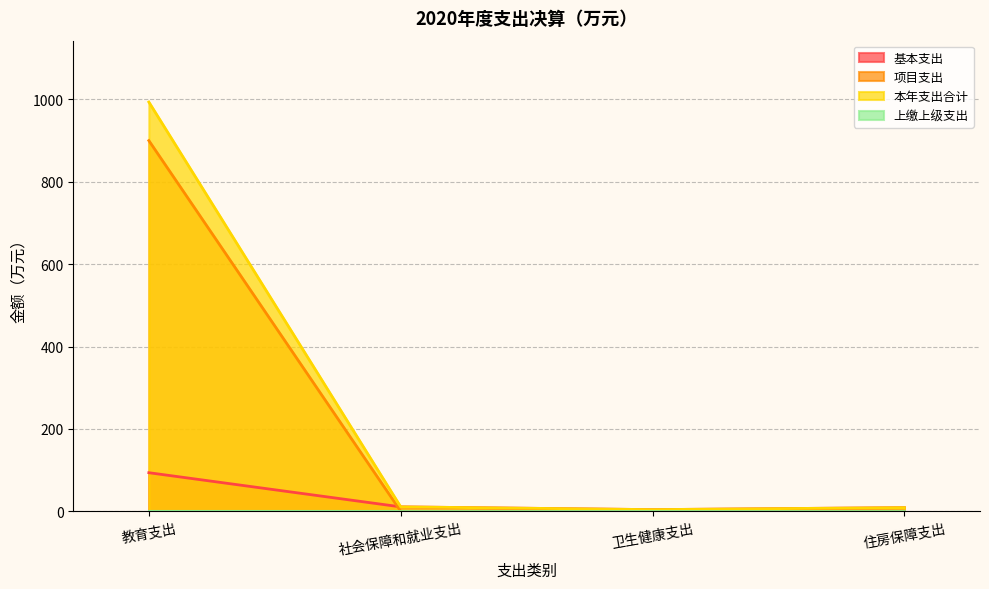

Reading left to right, list all the values displayed in this chart.

基本支出: 93.6	10.7	3.9	8.8
项目支出: 900.0	0.0	0.0	0.0
本年支出合计: 993.6	10.7	3.9	8.8